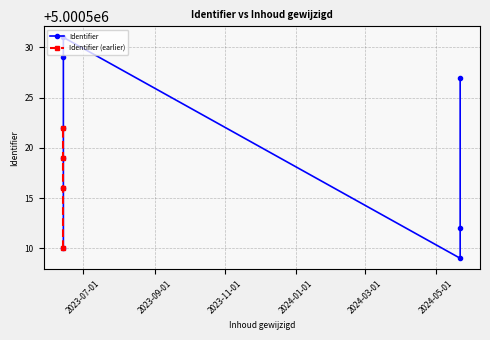

Does the chart have visible grid lines?

Yes